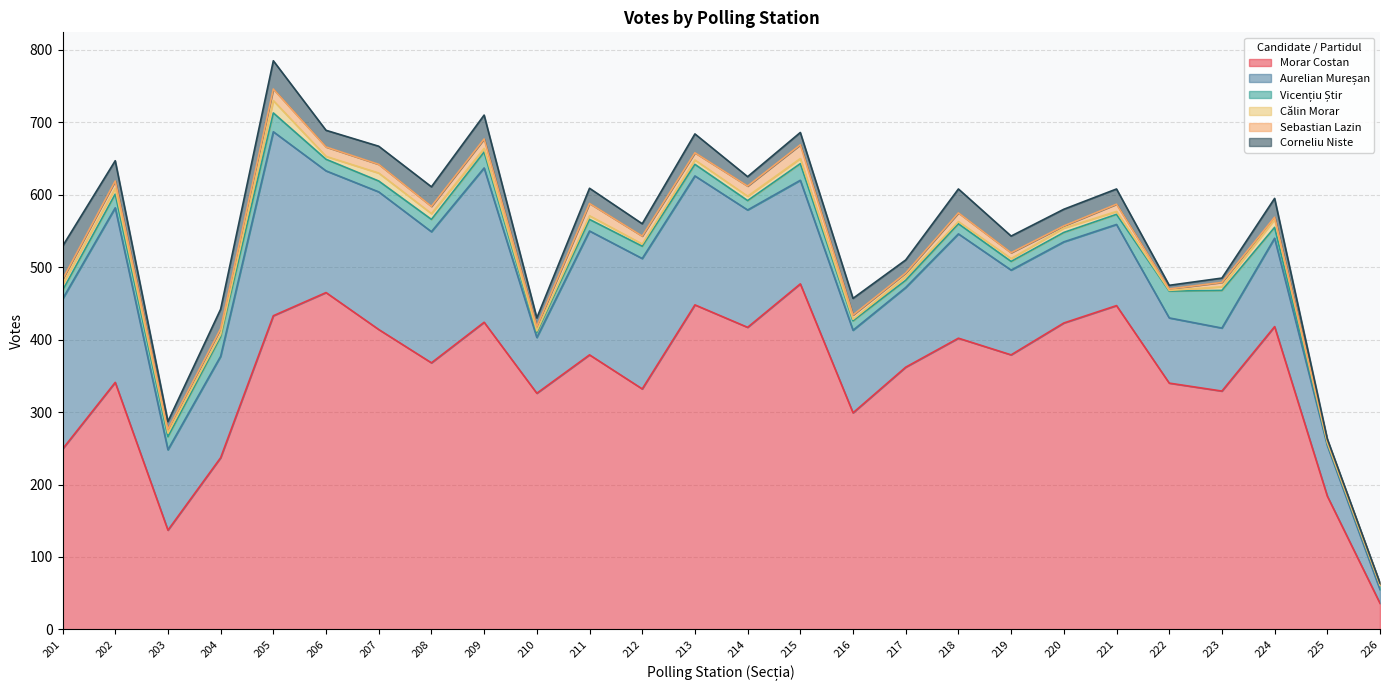

Reading left to right, what are all the values shown in this chart?

Morar Costan: 249	341	137	237	433	465	414	368	424	326	379	332	448	417	477	299	362	402	379	423	447	340	329	418	184	36
Aurelian Mureșan: 207	241	111	140	254	168	190	181	213	77	171	180	178	162	143	114	110	144	117	112	112	90	87	122	70	19
Vicențiu Știr: 12	19	18	27	26	16	15	17	22	7	16	17	16	13	23	13	10	14	12	13	14	37	52	15	3	6
Călin Morar: 8	8	5	3	17	4	11	8	5	2	5	3	6	6	7	2	5	3	4	6	4	1	5	11	1	0
Sebastian Lazin: 7	10	5	8	16	13	12	10	13	6	17	11	10	14	19	6	5	12	8	3	10	2	6	3	3	2
Corneliu Niste: 46	28	11	27	39	23	25	27	33	12	21	17	26	13	17	23	18	33	23	23	21	5	6	26	2	1